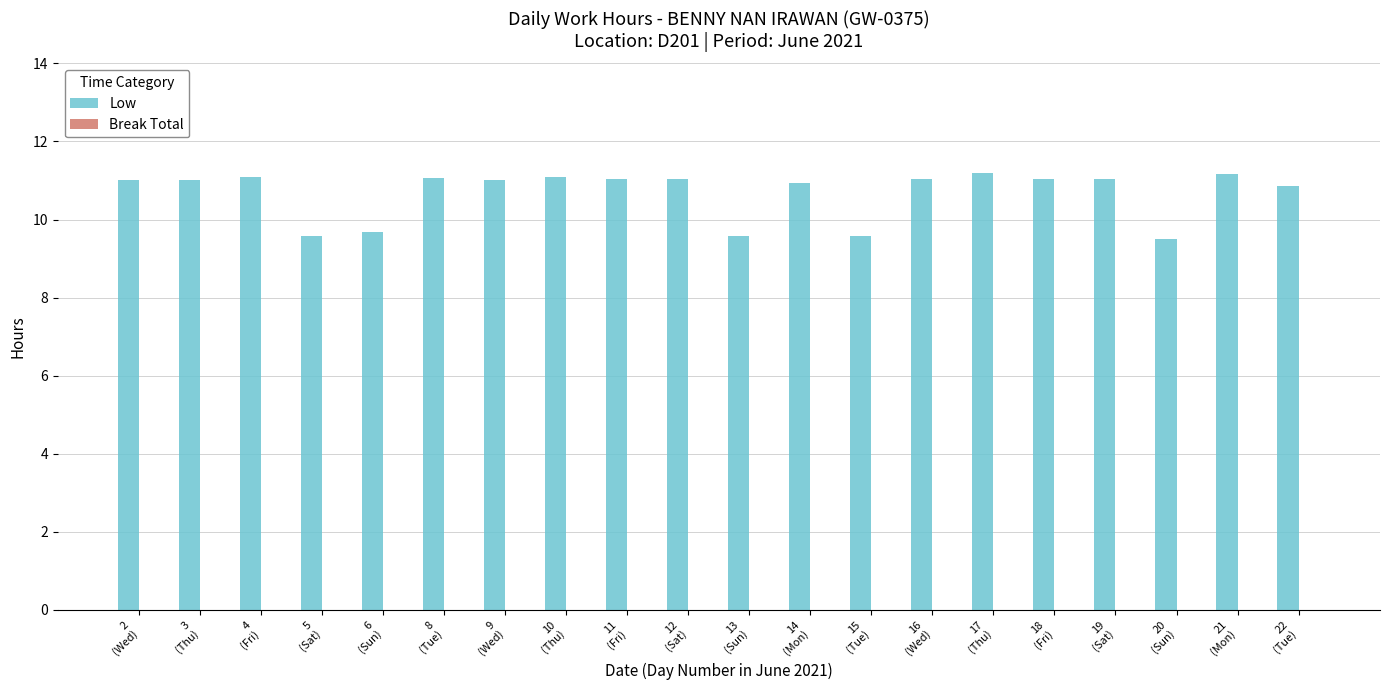

Are the bars horizontal?

No